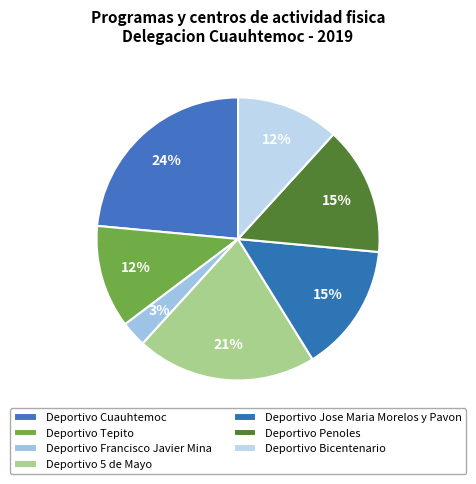

Count the number of slices in the pie.

7